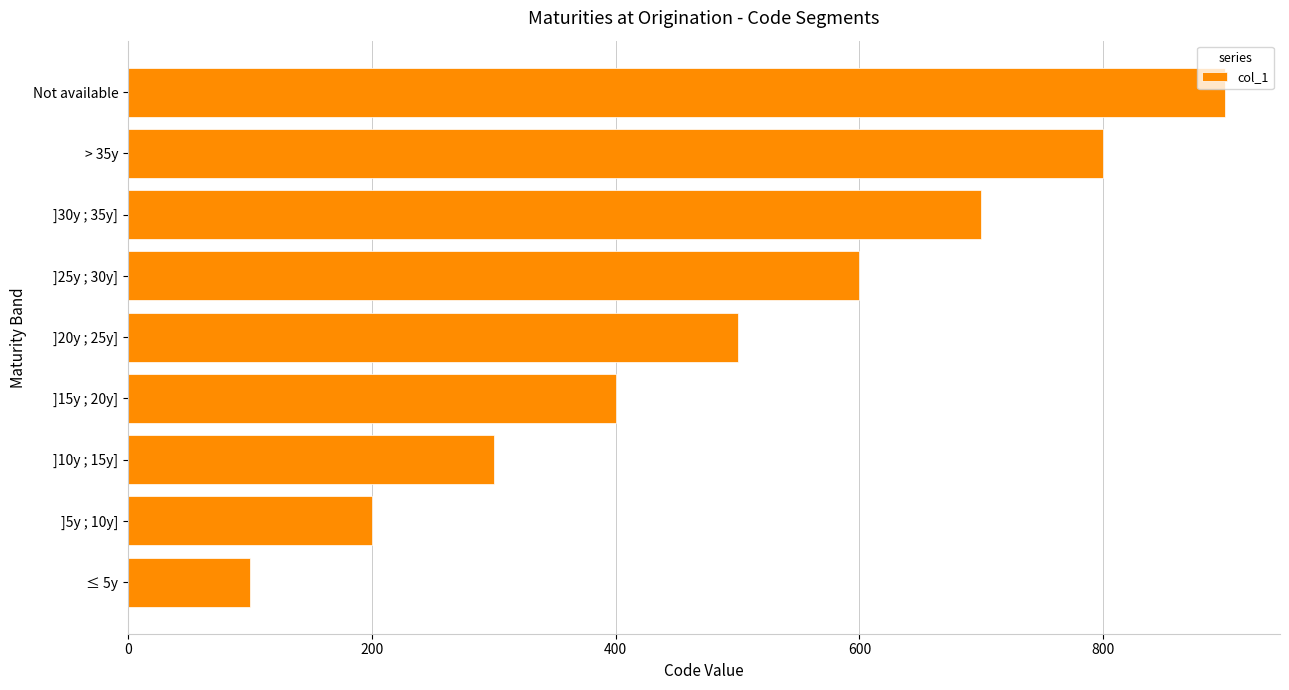

What is the ratio of the value at ]25y ; 30y] to the value at ]5y ; 10y]?

3.0